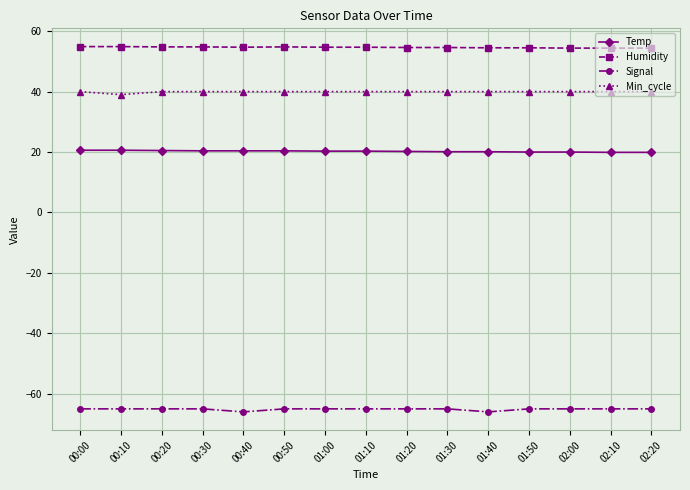

Count the number of categories in the chart.

15